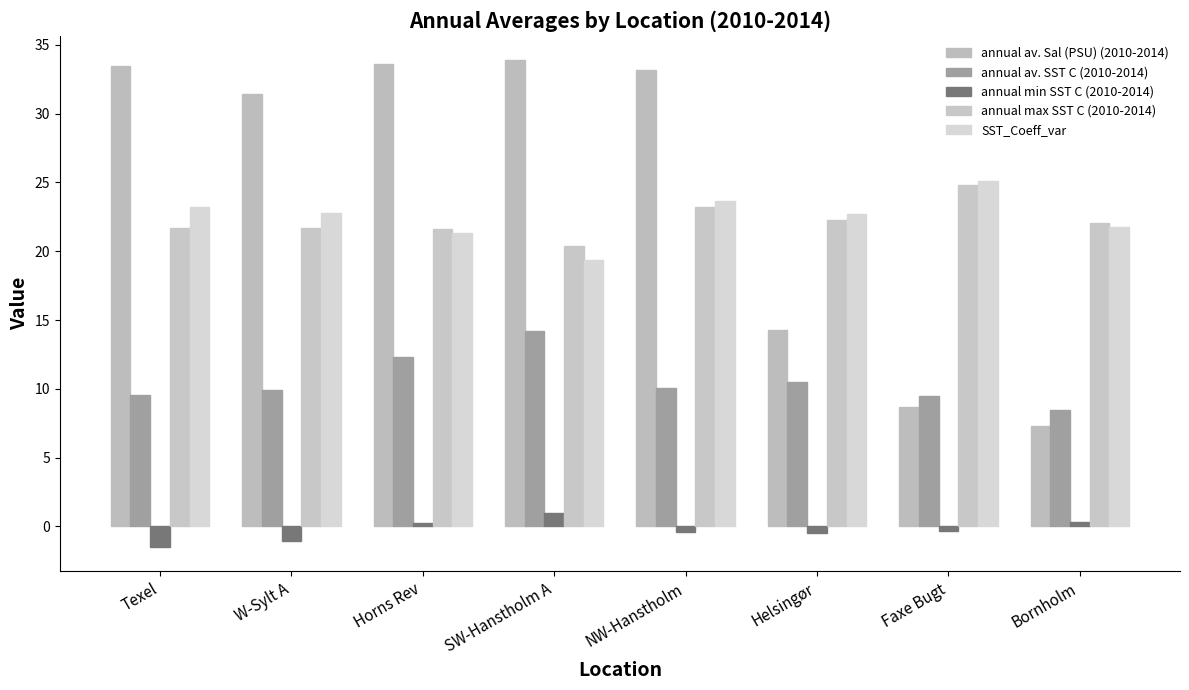

What is the greatest value displayed?

33.9